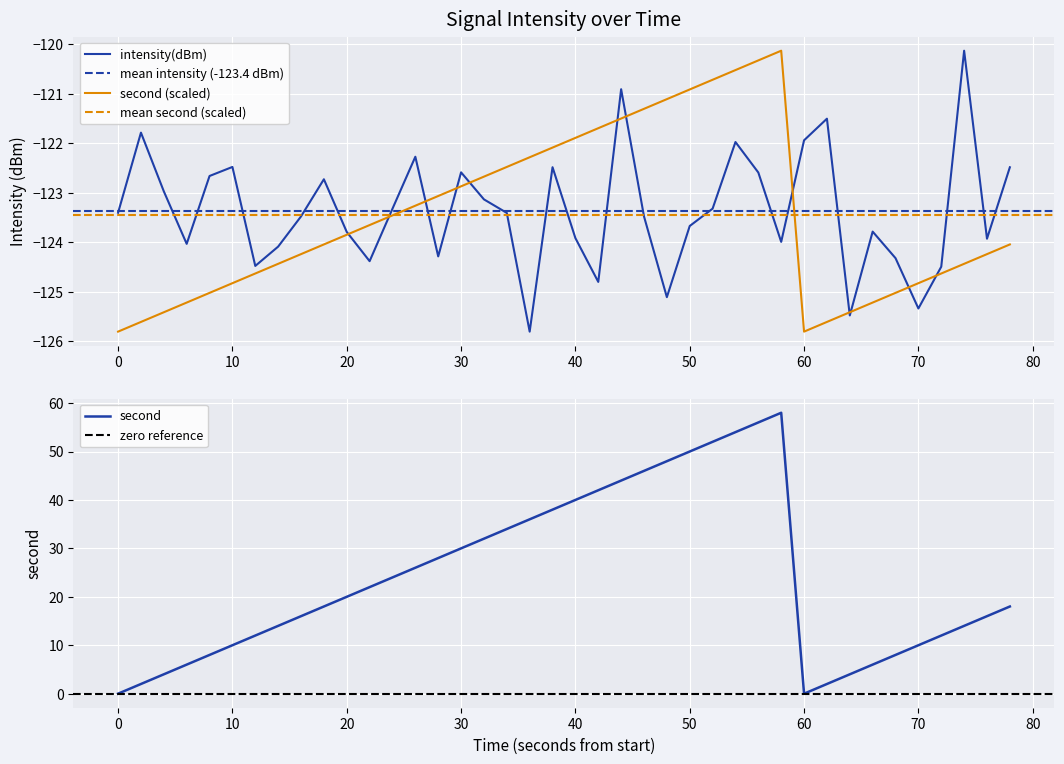

What is the minimum value for intensity(dBm)?

-125.8